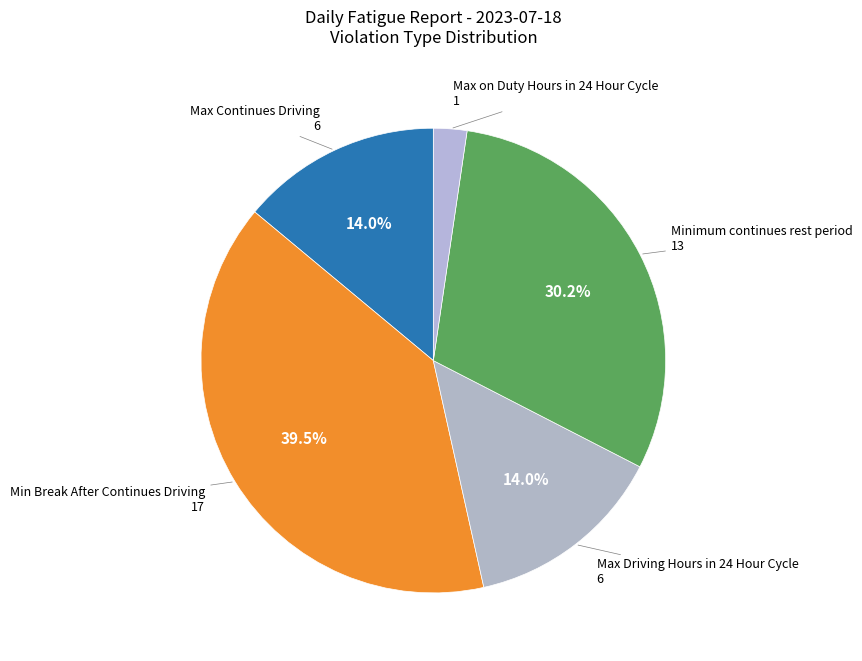

How many segments does this pie chart have?

5